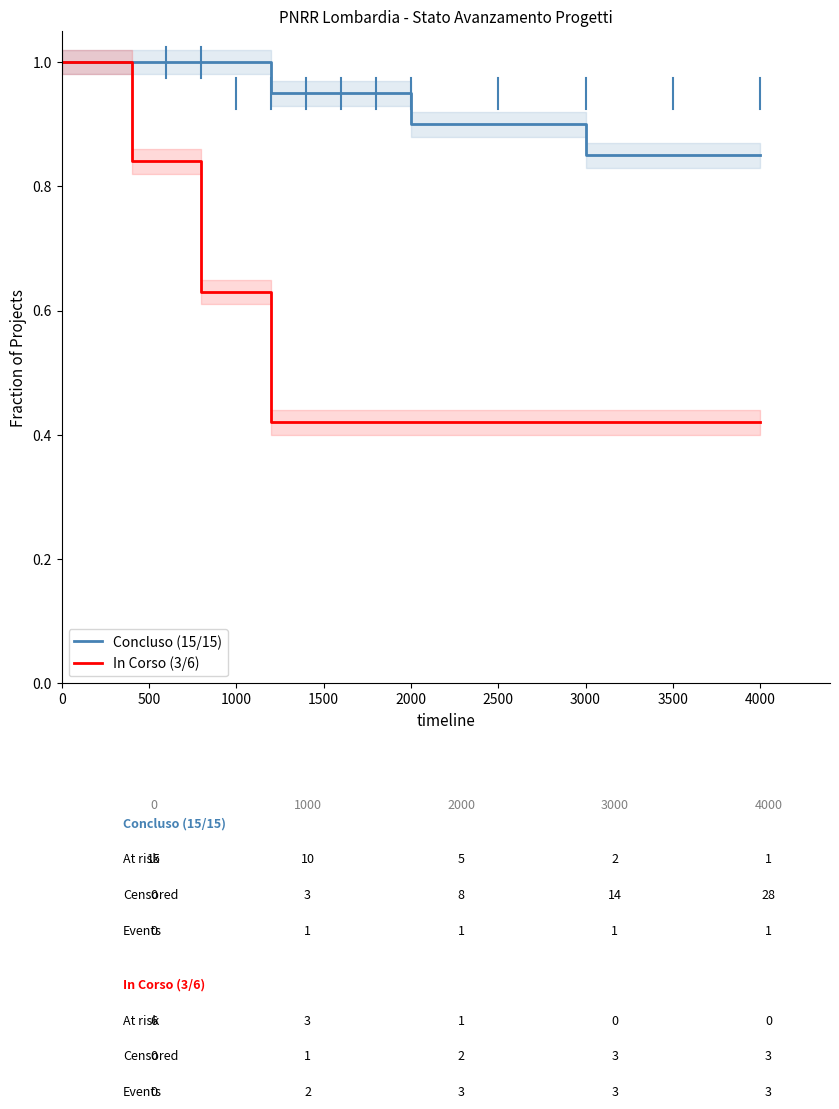

Which series has the largest range (max minus min)?

In Corso (3/6)